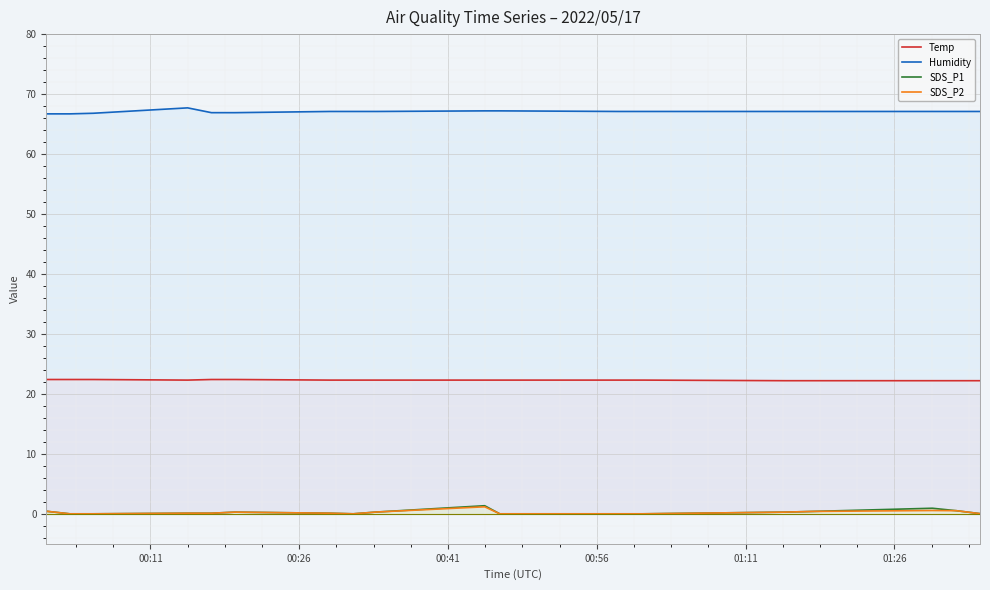

How many data points does each series have?

18